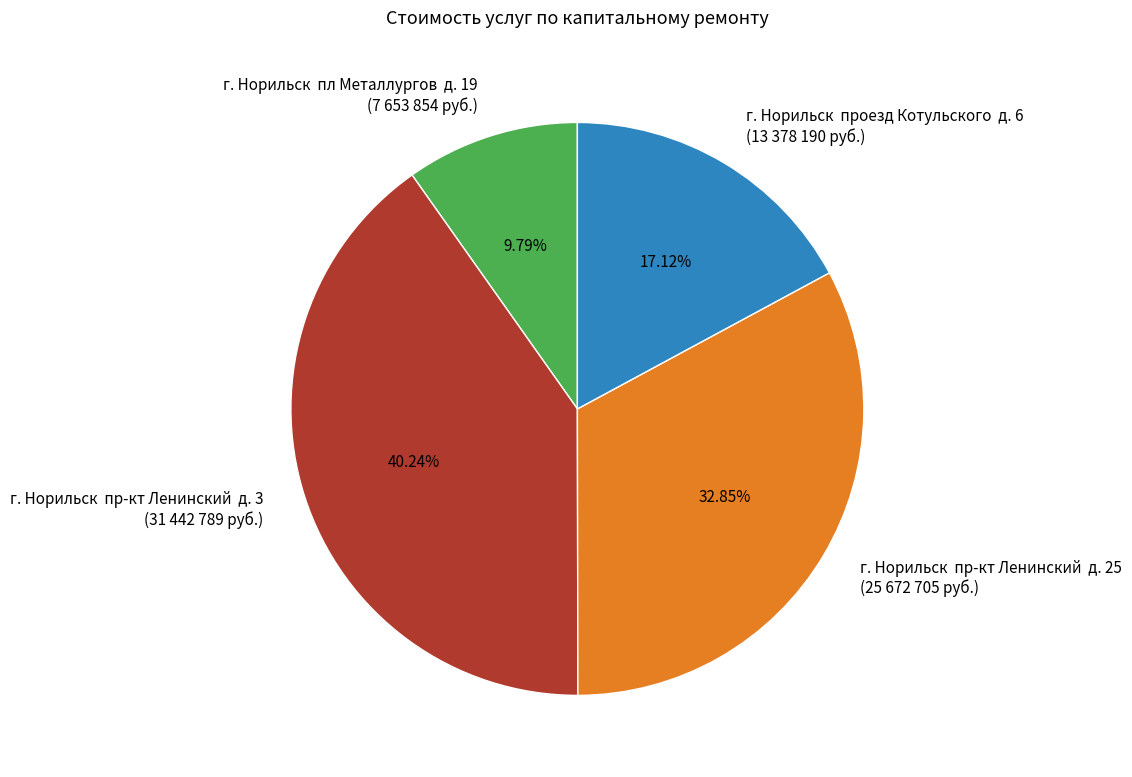

What is the ratio of the value at г. Норильск пр-кт Ленинский д. 25 (25 672 705 руб.) to the value at г. Норильск пр-кт Ленинский д. 3 (31 442 789 руб.)?

0.8